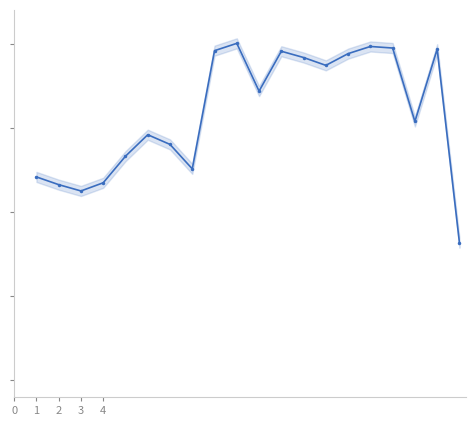

How many data points does each series have?

20